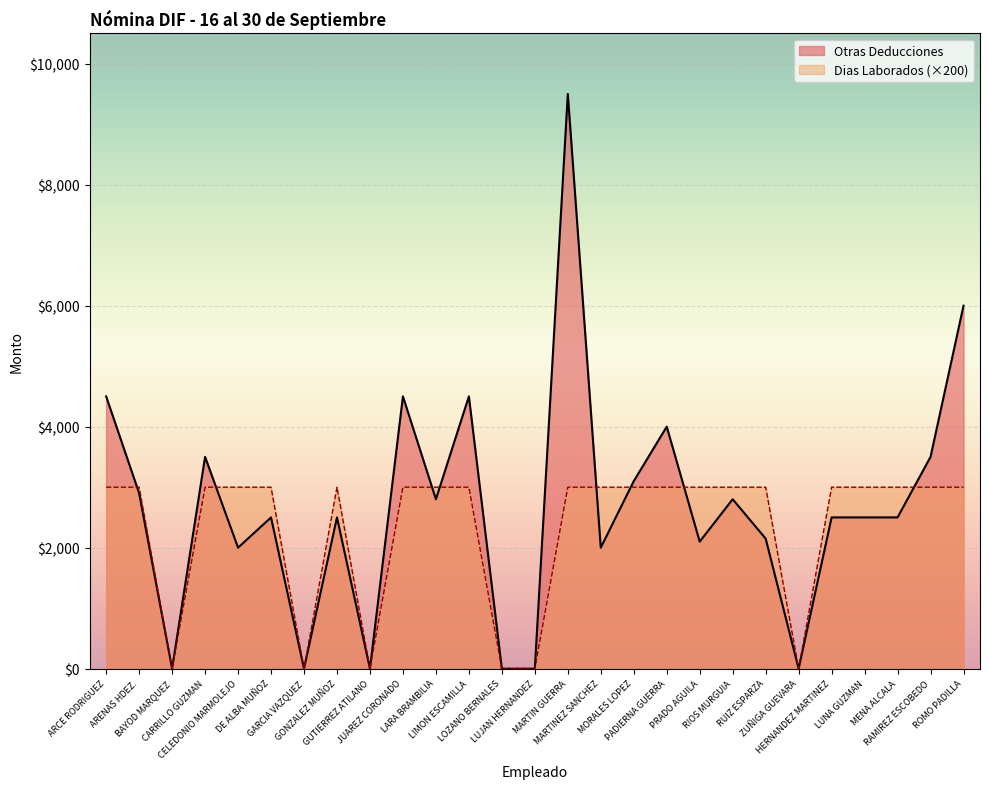

What is the sum of all Otras Deducciones values?

72355.3